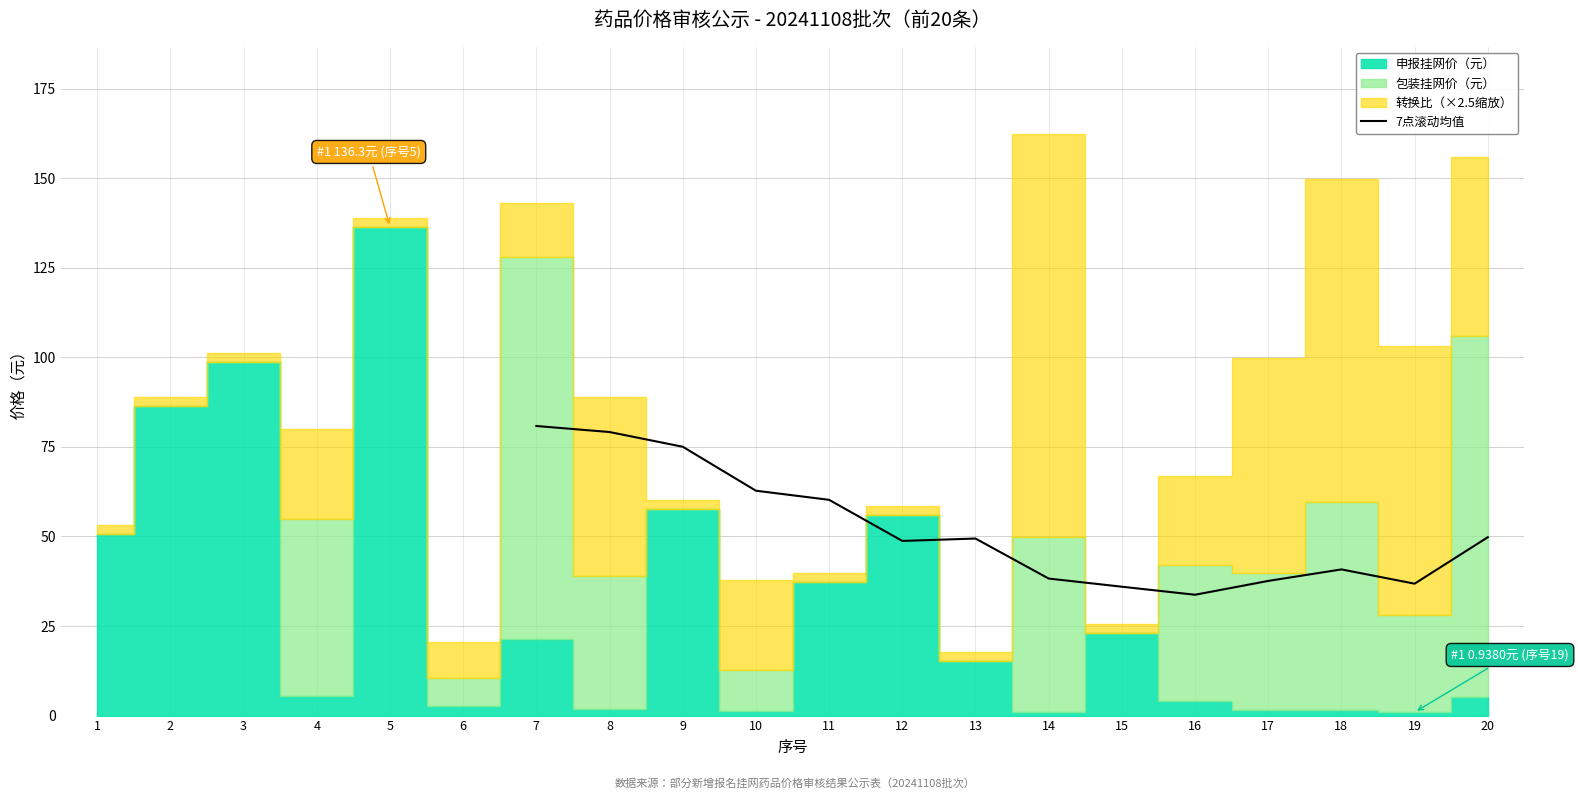

Count the number of values greater than 49.

7